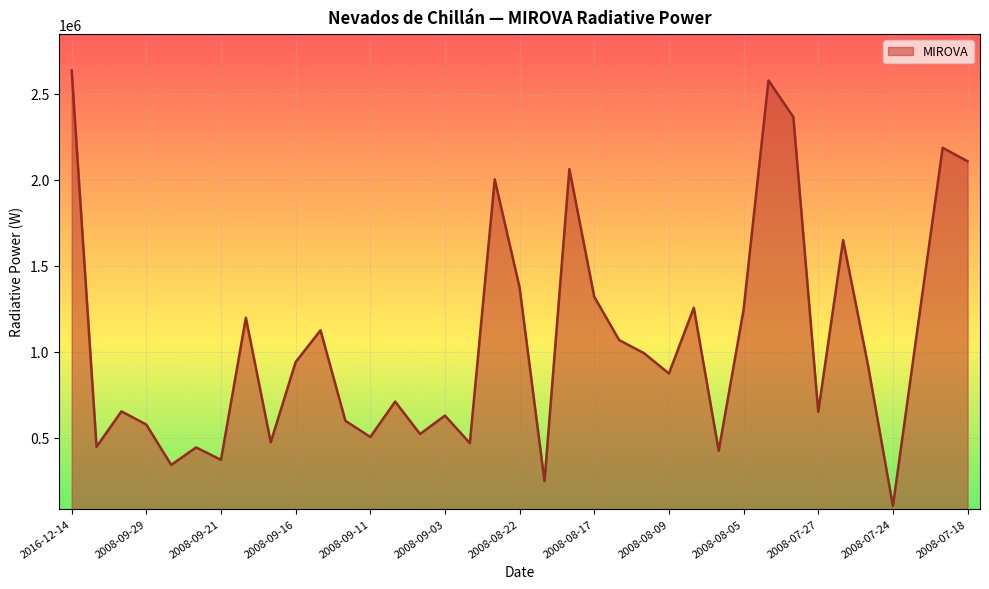

What is the greatest value displayed?

2636239.3